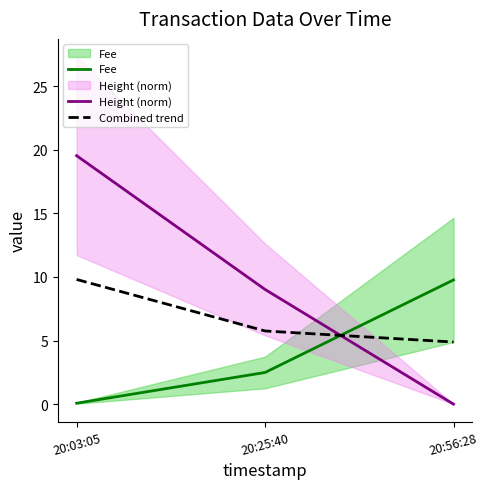

At which label is Fee closest to 4?

20:25:40